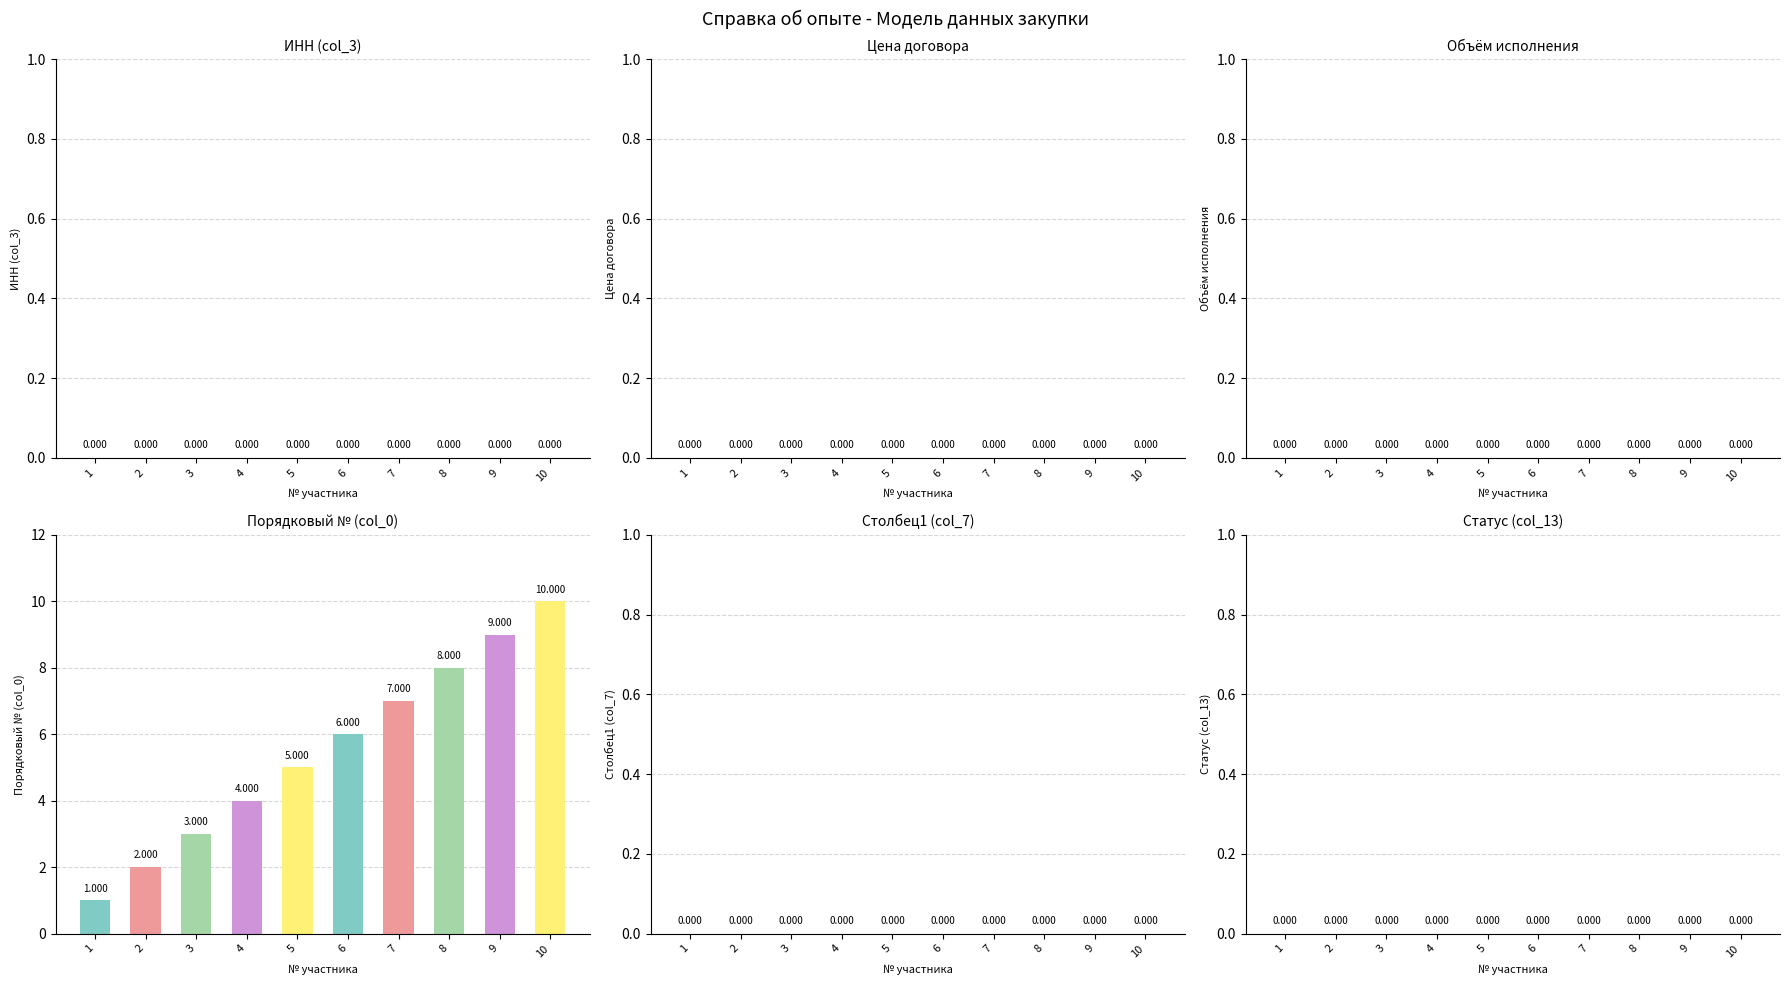

Between 7 and 8, which is larger?

8